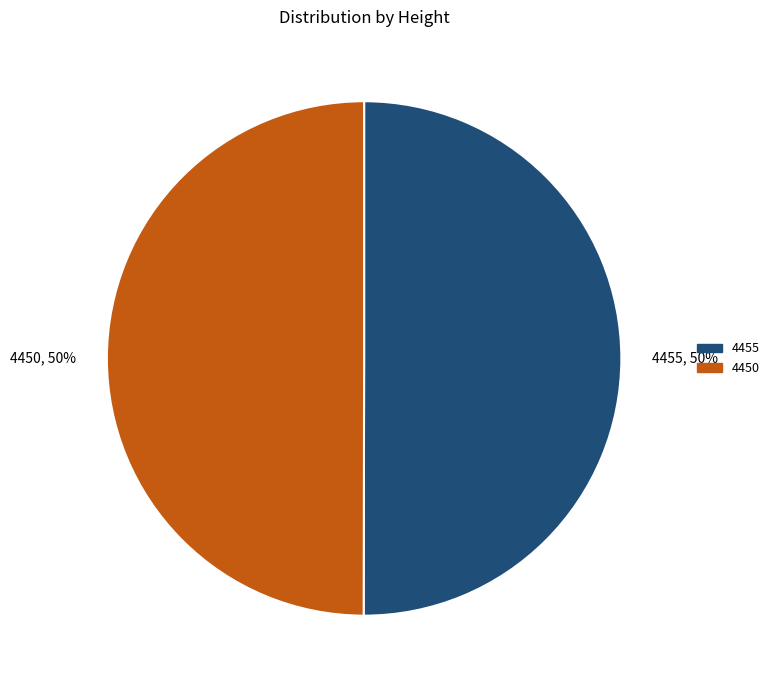

To the nearest percent, what portion does 4455 represent?

50%